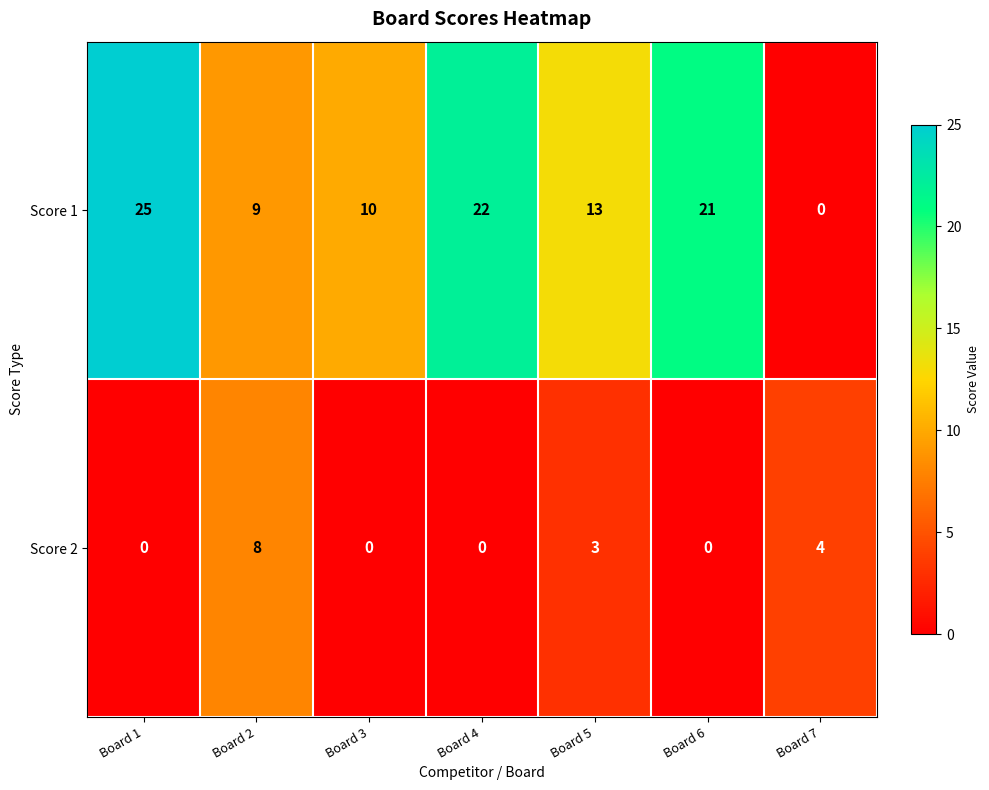

At Board 3, list the series in order from largest to smallest.

Score 1, Score 2